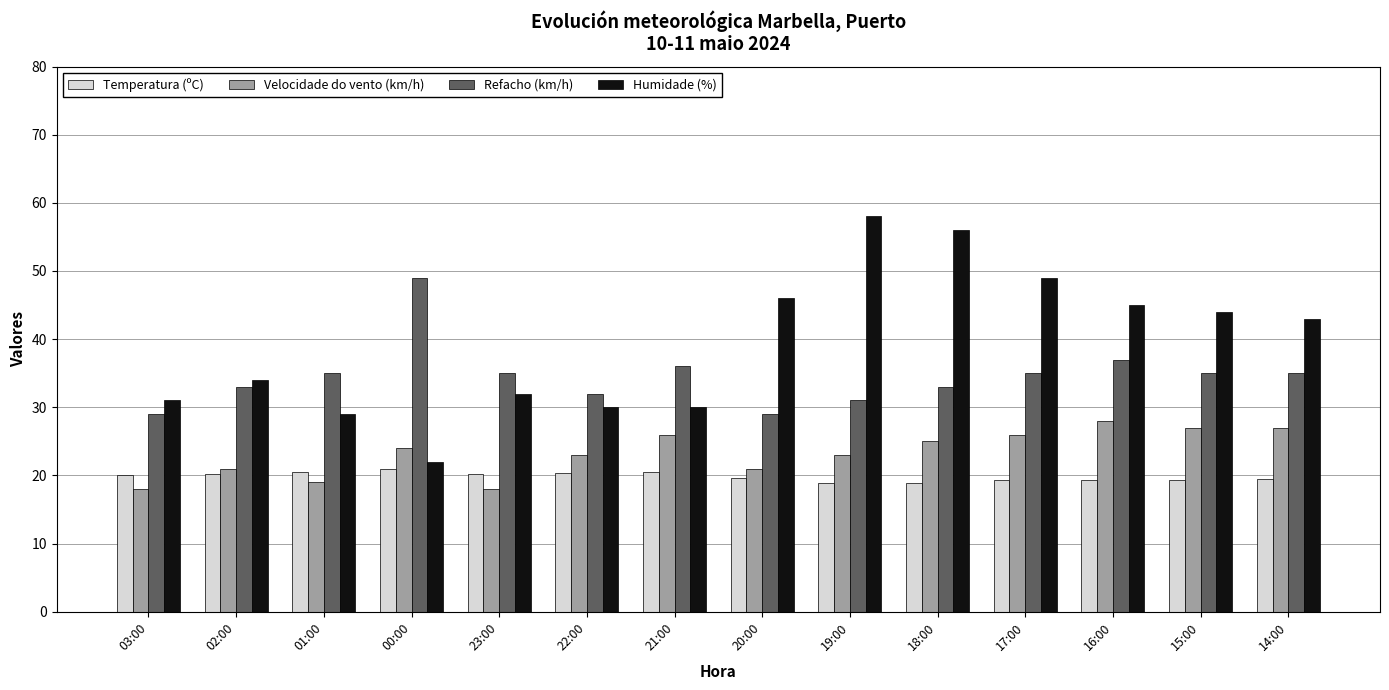

Rank the series by their average value, from highest to lowest.

Humidade (%), Refacho (km/h), Velocidade do vento (km/h), Temperatura (ºC)